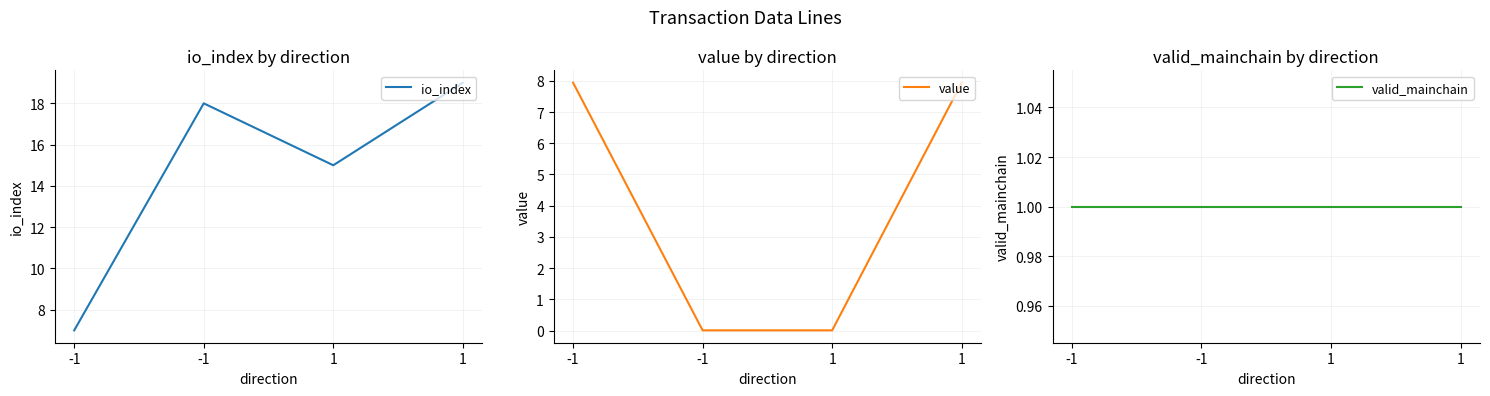

What is the sum of all value values?

15.9